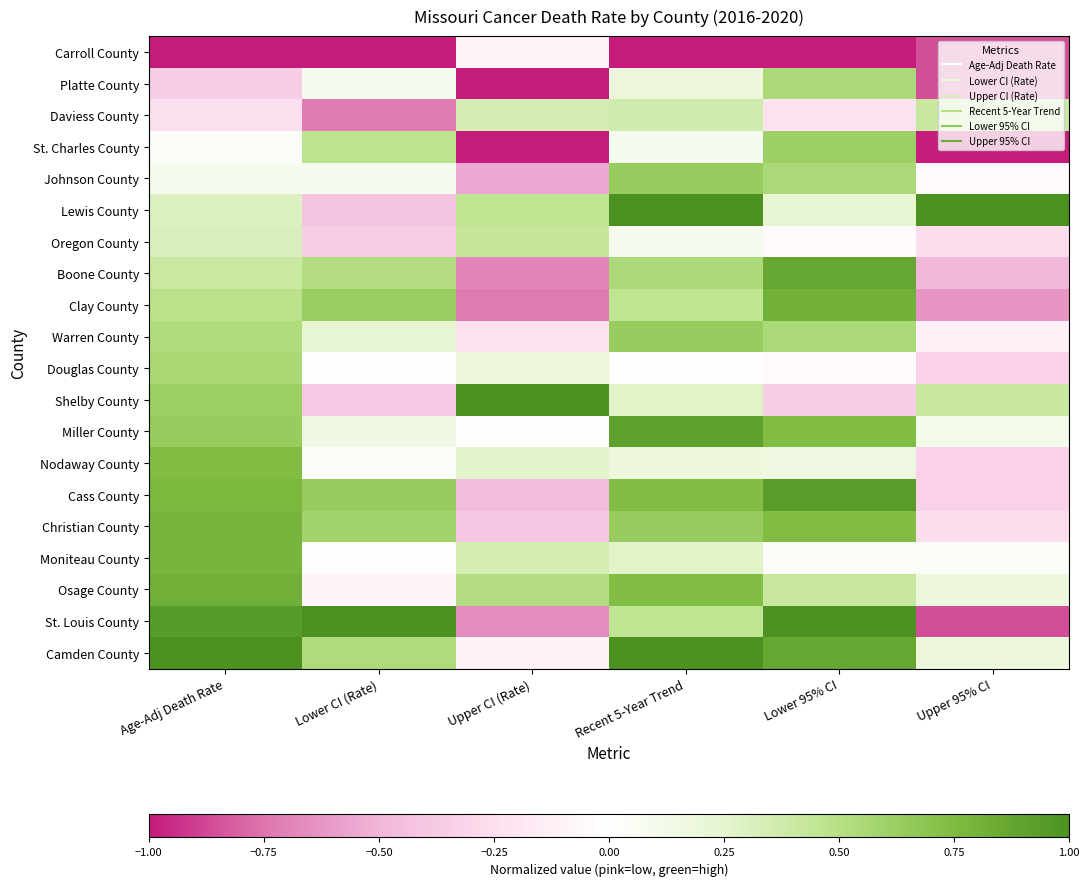

Reading left to right, list all the values displayed in this chart.

Carroll County: Age-Adj Death Rate=-1.0	Lower CI (Rate)=-1.0	Upper CI (Rate)=-0.1	Recent 5-Year Trend=-1.0	Lower 95% CI=-1.0	Upper 95% CI=-0.9
Platte County: Age-Adj Death Rate=-0.4	Lower CI (Rate)=0.1	Upper CI (Rate)=-1.0	Recent 5-Year Trend=0.2	Lower 95% CI=0.5	Upper 95% CI=-0.9
Daviess County: Age-Adj Death Rate=-0.3	Lower CI (Rate)=-0.7	Upper CI (Rate)=0.3	Recent 5-Year Trend=0.4	Lower 95% CI=-0.2	Upper 95% CI=0.4
St. Charles County: Age-Adj Death Rate=0.0	Lower CI (Rate)=0.5	Upper CI (Rate)=-1.0	Recent 5-Year Trend=0.1	Lower 95% CI=0.6	Upper 95% CI=-1.0
Johnson County: Age-Adj Death Rate=0.1	Lower CI (Rate)=0.1	Upper CI (Rate)=-0.5	Recent 5-Year Trend=0.6	Lower 95% CI=0.5	Upper 95% CI=-0.0
Lewis County: Age-Adj Death Rate=0.3	Lower CI (Rate)=-0.4	Upper CI (Rate)=0.5	Recent 5-Year Trend=1.0	Lower 95% CI=0.2	Upper 95% CI=1.0
Oregon County: Age-Adj Death Rate=0.3	Lower CI (Rate)=-0.4	Upper CI (Rate)=0.4	Recent 5-Year Trend=0.1	Lower 95% CI=-0.0	Upper 95% CI=-0.3
Boone County: Age-Adj Death Rate=0.4	Lower CI (Rate)=0.5	Upper CI (Rate)=-0.7	Recent 5-Year Trend=0.5	Lower 95% CI=0.9	Upper 95% CI=-0.5
Clay County: Age-Adj Death Rate=0.5	Lower CI (Rate)=0.6	Upper CI (Rate)=-0.7	Recent 5-Year Trend=0.5	Lower 95% CI=0.8	Upper 95% CI=-0.6
Warren County: Age-Adj Death Rate=0.5	Lower CI (Rate)=0.2	Upper CI (Rate)=-0.2	Recent 5-Year Trend=0.6	Lower 95% CI=0.5	Upper 95% CI=-0.1
Douglas County: Age-Adj Death Rate=0.6	Lower CI (Rate)=0.0	Upper CI (Rate)=0.2	Recent 5-Year Trend=0.0	Lower 95% CI=-0.0	Upper 95% CI=-0.3
Shelby County: Age-Adj Death Rate=0.6	Lower CI (Rate)=-0.4	Upper CI (Rate)=1.0	Recent 5-Year Trend=0.3	Lower 95% CI=-0.4	Upper 95% CI=0.4
Miller County: Age-Adj Death Rate=0.6	Lower CI (Rate)=0.2	Upper CI (Rate)=-0.0	Recent 5-Year Trend=0.9	Lower 95% CI=0.7	Upper 95% CI=0.1
Nodaway County: Age-Adj Death Rate=0.7	Lower CI (Rate)=0.0	Upper CI (Rate)=0.3	Recent 5-Year Trend=0.2	Lower 95% CI=0.2	Upper 95% CI=-0.3
Cass County: Age-Adj Death Rate=0.8	Lower CI (Rate)=0.6	Upper CI (Rate)=-0.5	Recent 5-Year Trend=0.7	Lower 95% CI=0.9	Upper 95% CI=-0.3
Christian County: Age-Adj Death Rate=0.8	Lower CI (Rate)=0.6	Upper CI (Rate)=-0.4	Recent 5-Year Trend=0.6	Lower 95% CI=0.7	Upper 95% CI=-0.3
Moniteau County: Age-Adj Death Rate=0.8	Lower CI (Rate)=0.0	Upper CI (Rate)=0.3	Recent 5-Year Trend=0.3	Lower 95% CI=0.0	Upper 95% CI=0.0
Osage County: Age-Adj Death Rate=0.8	Lower CI (Rate)=-0.1	Upper CI (Rate)=0.5	Recent 5-Year Trend=0.7	Lower 95% CI=0.4	Upper 95% CI=0.2
St. Louis County: Age-Adj Death Rate=0.9	Lower CI (Rate)=1.0	Upper CI (Rate)=-0.7	Recent 5-Year Trend=0.5	Lower 95% CI=1.0	Upper 95% CI=-0.9
Camden County: Age-Adj Death Rate=1.0	Lower CI (Rate)=0.5	Upper CI (Rate)=-0.1	Recent 5-Year Trend=1.0	Lower 95% CI=0.9	Upper 95% CI=0.2